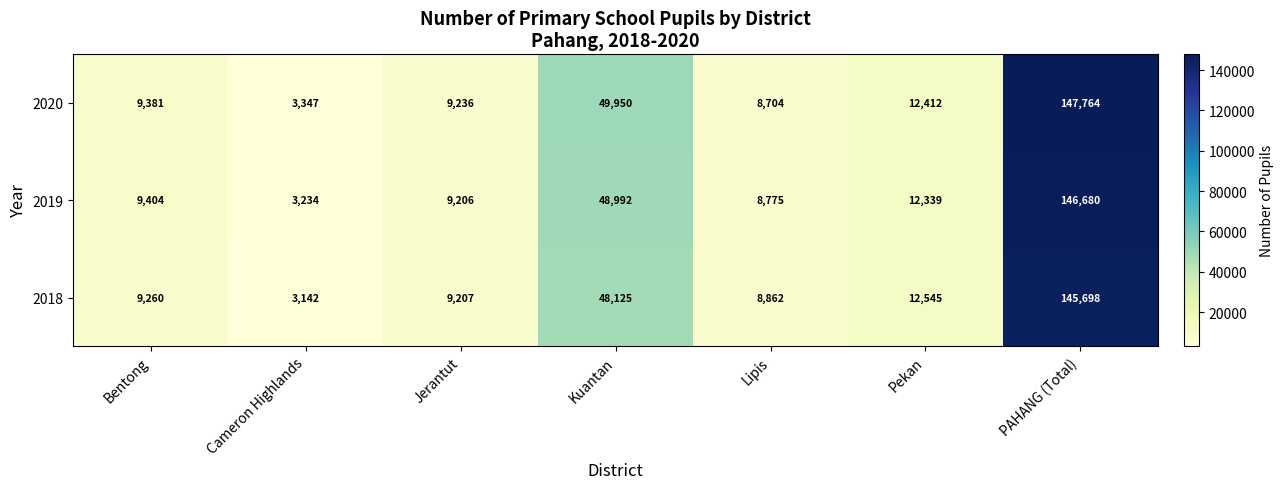

What is the total value across all series at PAHANG (Total)?

440142